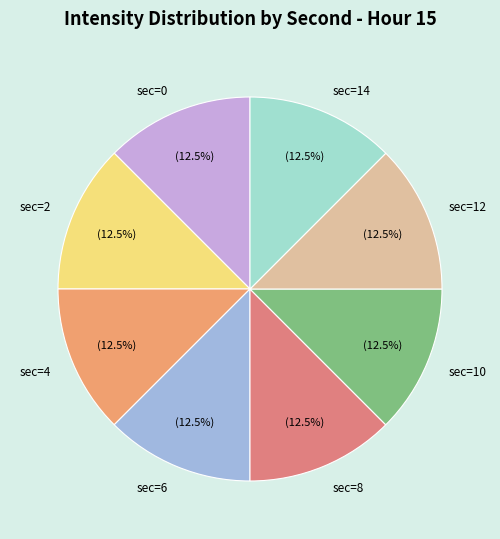

How many slices are in this pie chart?

8